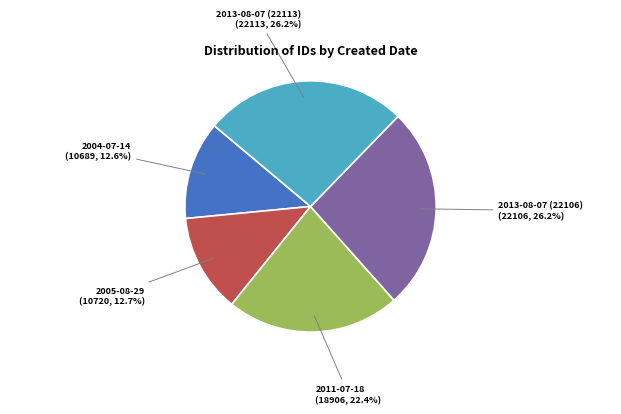

Does any single category account for the majority?

No